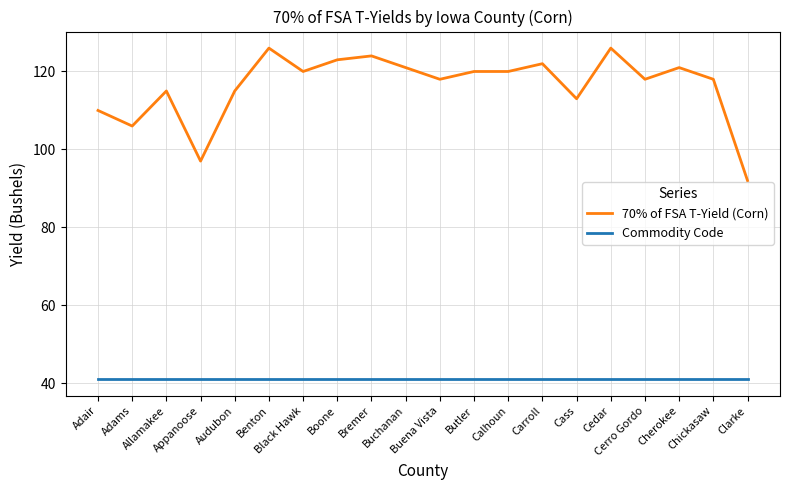

List the series in order of their overall mean, highest first.

70% of FSA T-Yield (Corn), Commodity Code